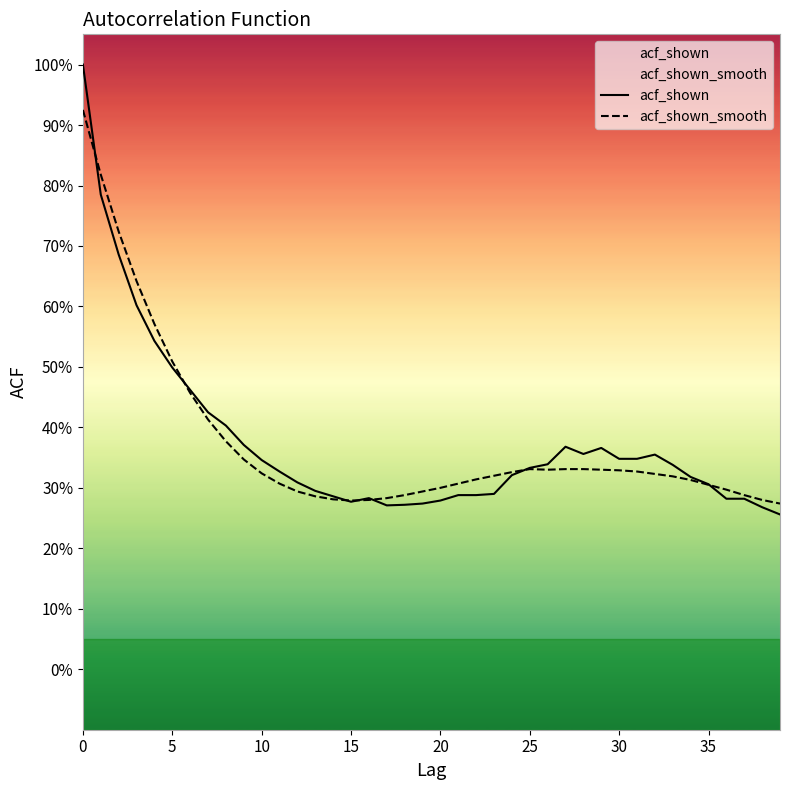

How many interior local peaks does the acf_shown series have?

4